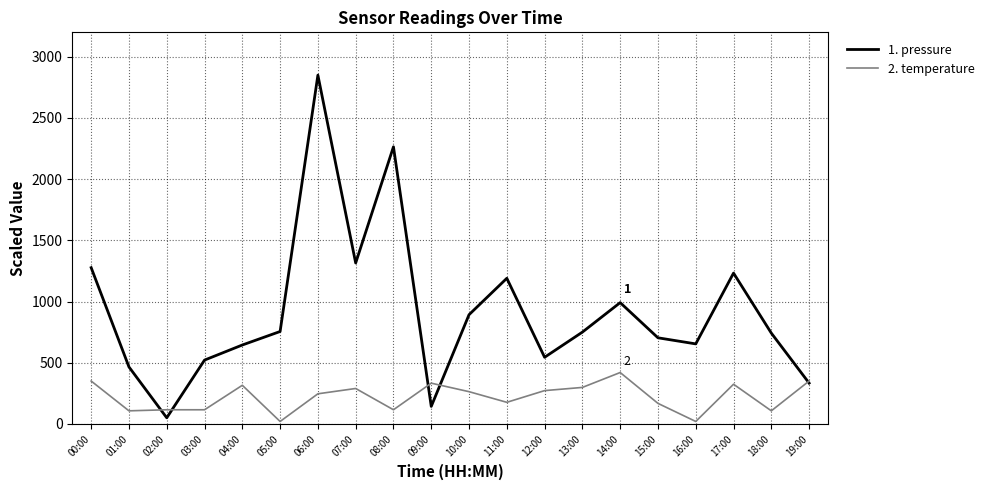

Is this an area chart (filled region under the line)?

No